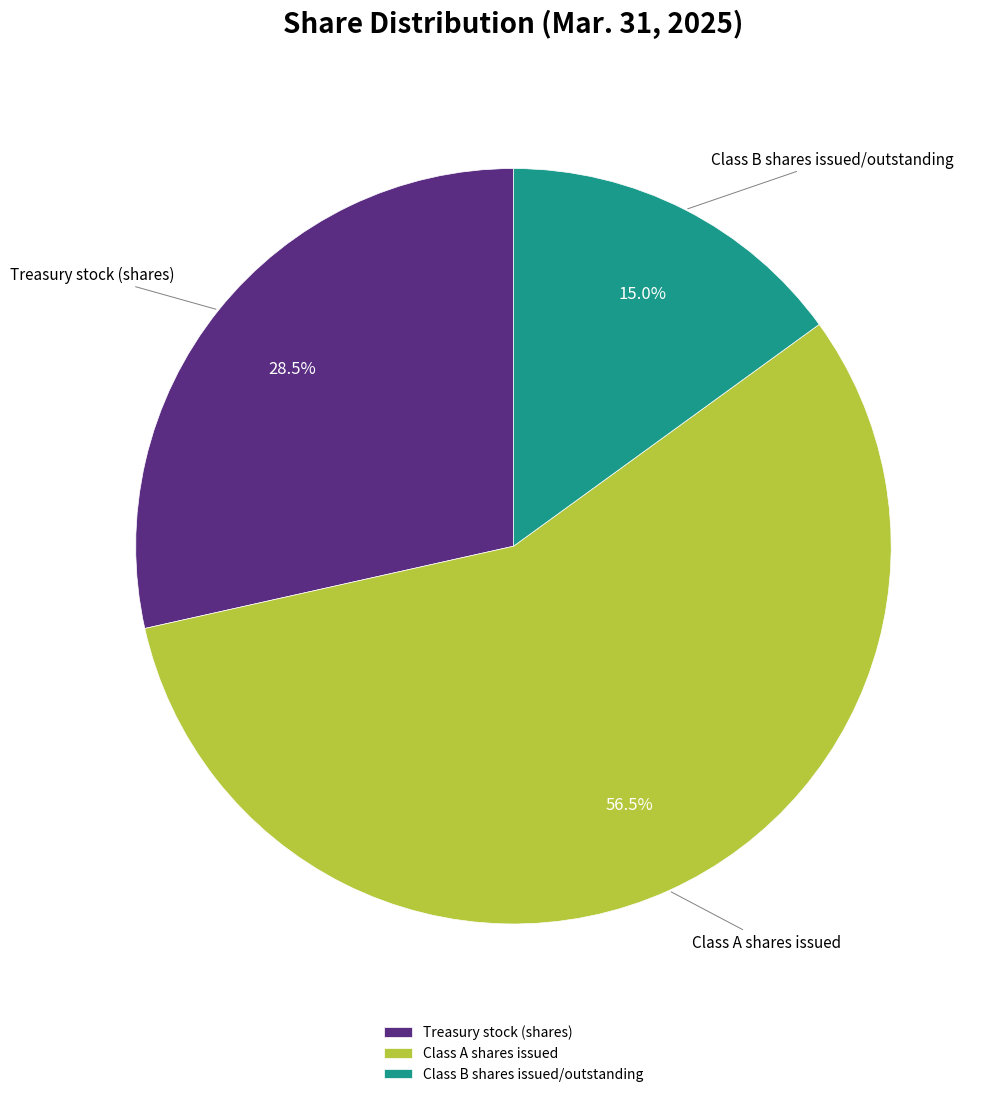

What percentage do Treasury stock (shares) and Class A shares issued together represent?

85.0%